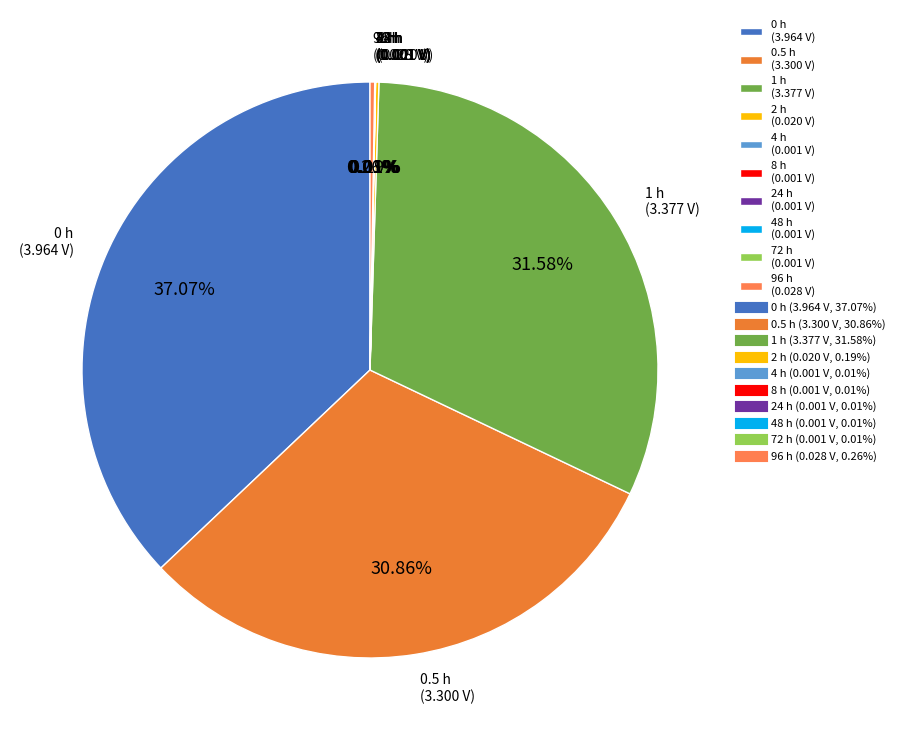

Is there a majority slice in this chart?

No